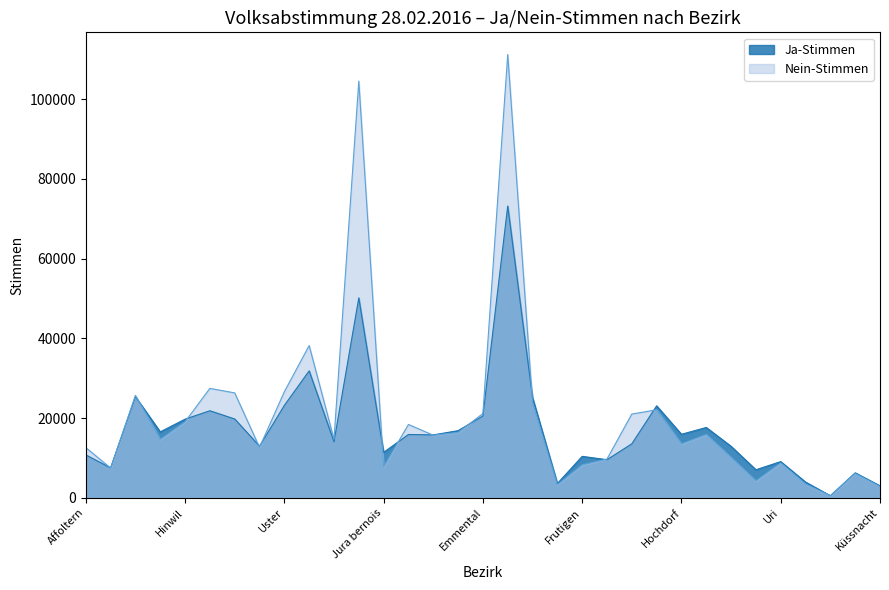

List the series in order of their overall mean, lowest first.

Ja-Stimmen, Nein-Stimmen